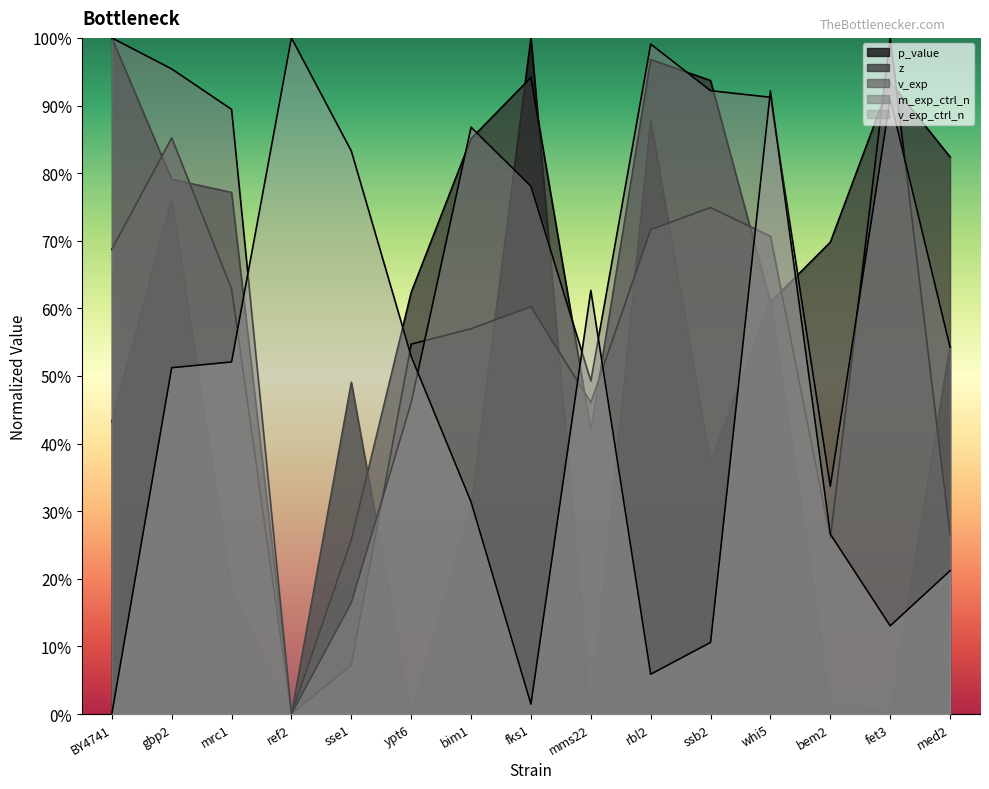

Reading left to right, what are all the values shown in this chart?

p_value: BY4741=0.4	gbp2=0.8	mrc1=0.2	ref2=0.0	sse1=0.5	ypt6=0.0	bim1=0.3	fks1=1.0	mms22=0.0	rbl2=0.9	ssb2=0.4	whi5=0.6	bem2=0.0	fet3=0.0	med2=0.5
z: BY4741=1.0	gbp2=0.8	mrc1=0.8	ref2=0.0	sse1=0.3	ypt6=0.6	bim1=0.9	fks1=0.9	mms22=0.4	rbl2=1.0	ssb2=0.9	whi5=0.6	bem2=0.7	fet3=0.9	med2=0.8
v_exp: BY4741=0.7	gbp2=0.9	mrc1=0.6	ref2=0.0	sse1=0.1	ypt6=0.5	bim1=0.6	fks1=0.6	mms22=0.5	rbl2=0.7	ssb2=0.7	whi5=0.7	bem2=0.3	fet3=1.0	med2=0.3
m_exp_ctrl_n: BY4741=1.0	gbp2=1.0	mrc1=0.9	ref2=0.0	sse1=0.2	ypt6=0.5	bim1=0.9	fks1=0.8	mms22=0.5	rbl2=1.0	ssb2=0.9	whi5=0.9	bem2=0.3	fet3=0.9	med2=0.5
v_exp_ctrl_n: BY4741=0.0	gbp2=0.5	mrc1=0.5	ref2=1.0	sse1=0.8	ypt6=0.5	bim1=0.3	fks1=0.0	mms22=0.6	rbl2=0.1	ssb2=0.1	whi5=0.9	bem2=0.3	fet3=0.1	med2=0.2